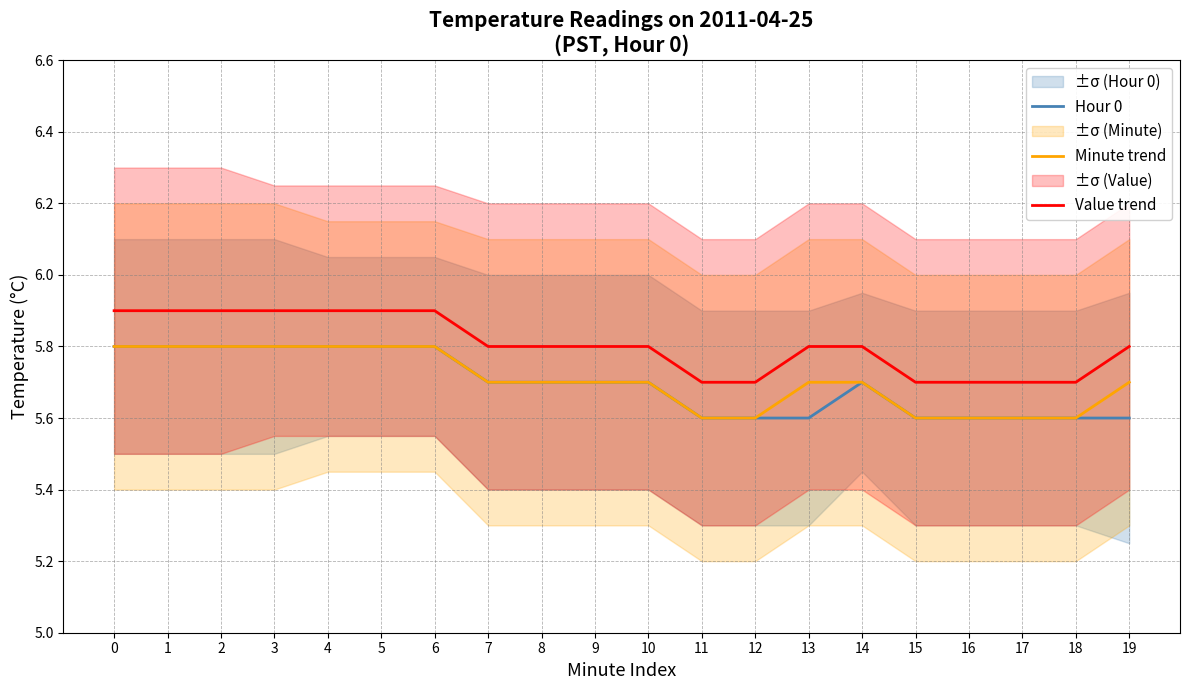

How many lines are shown in the chart?

3